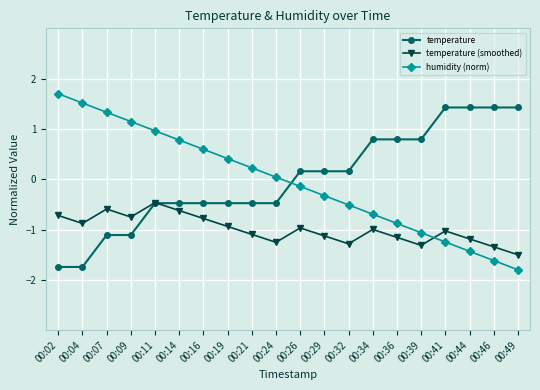

What is the greatest value displayed?

1.7